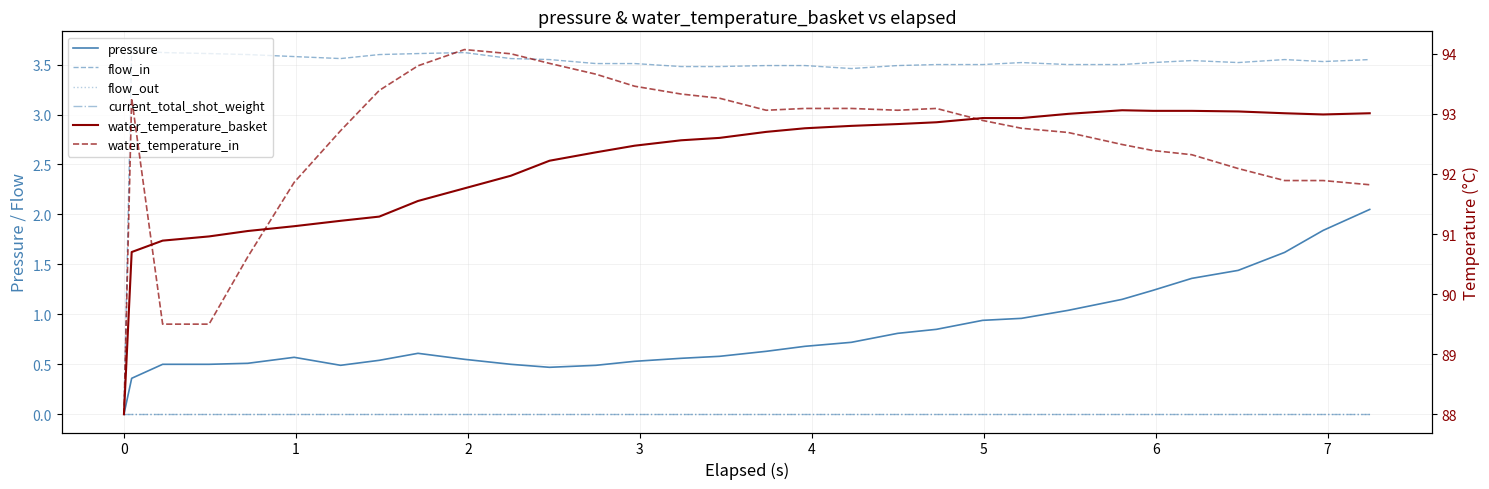

How many lines are shown in the chart?

6